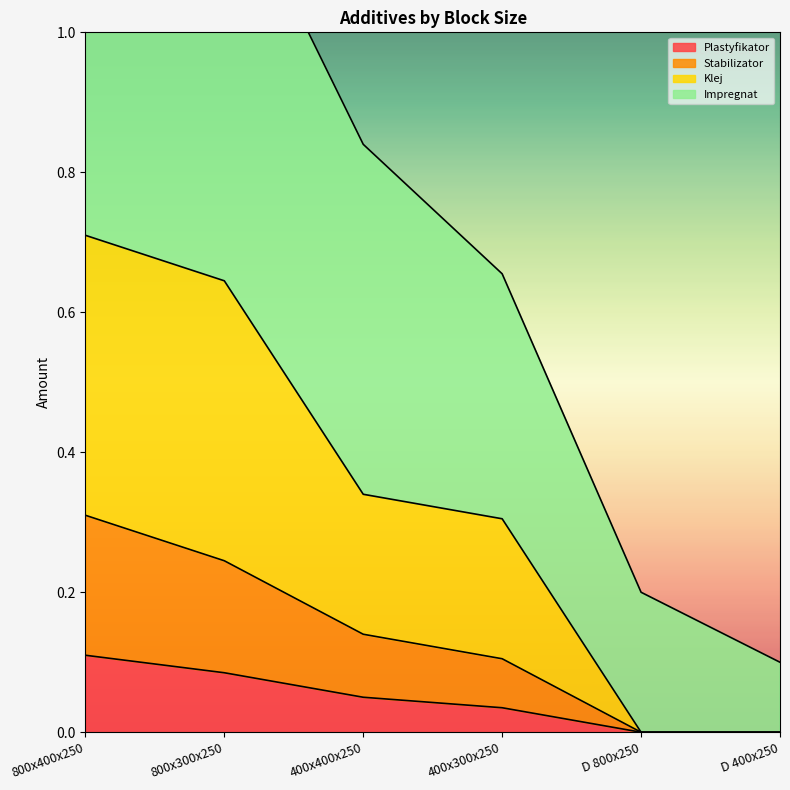

True or false: Plastyfikator has a value of 0.1 at 800x400x250.

True